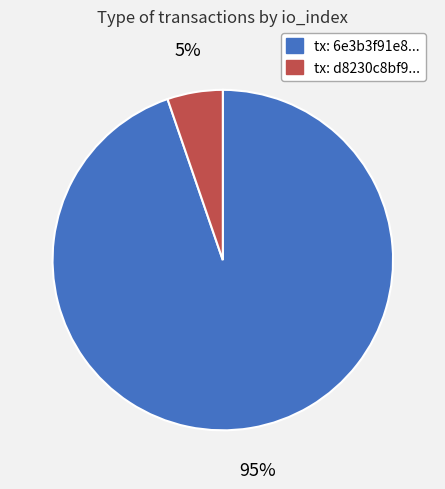

To the nearest percent, what portion does tx: 6e3b3f91e8... represent?

95%